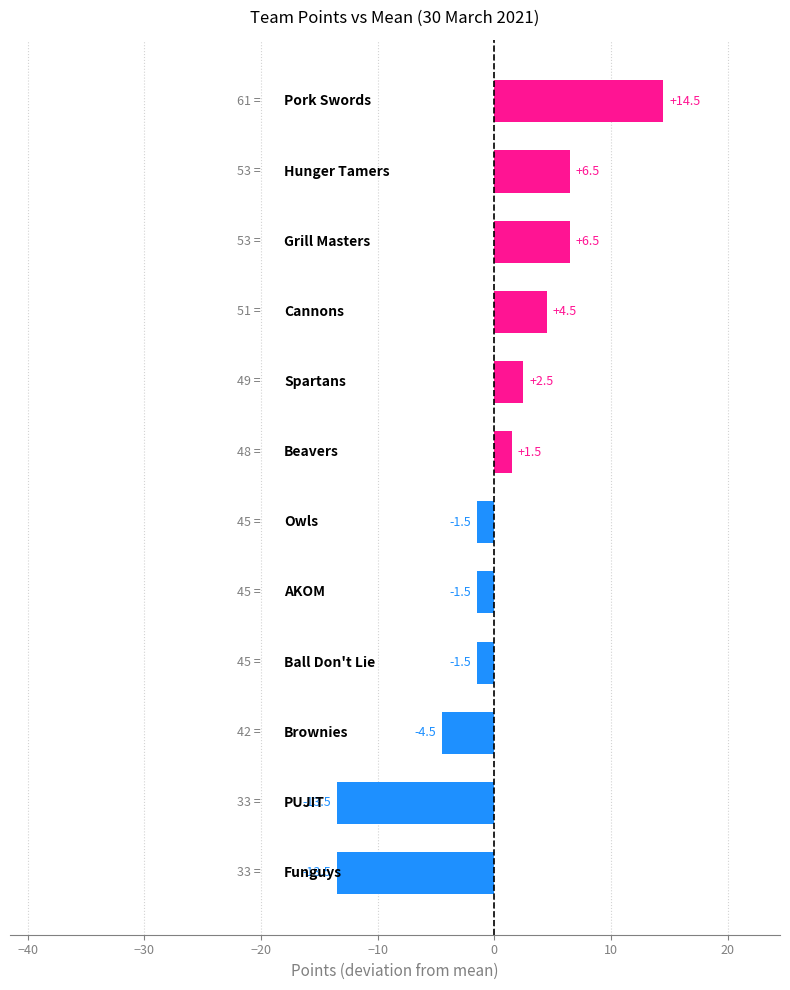

What is the value of the 4th bar from the top?

4.5